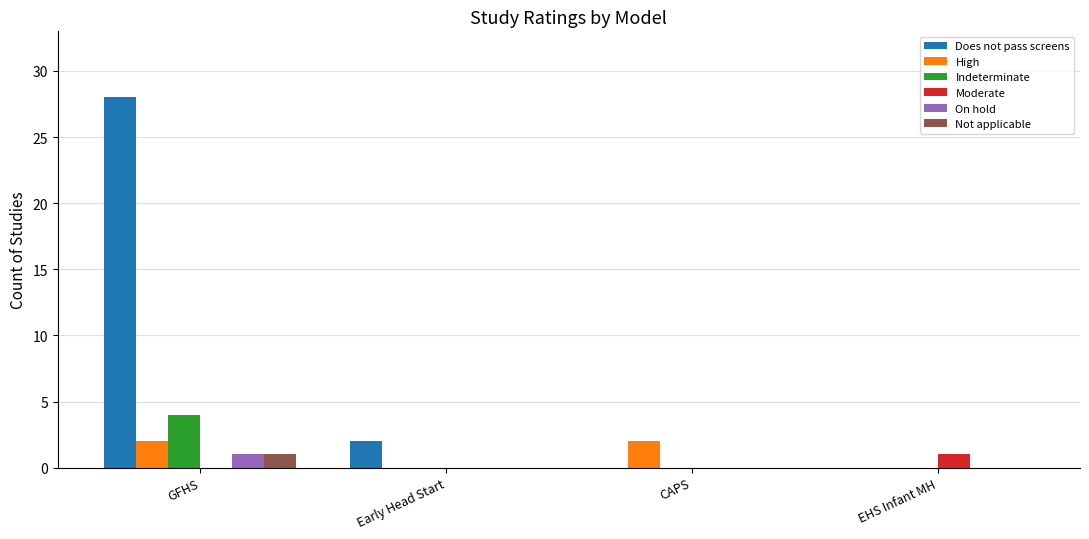

Between GFHS and EHS Infant MH, which series saw the biggest shift?

Does not pass screens